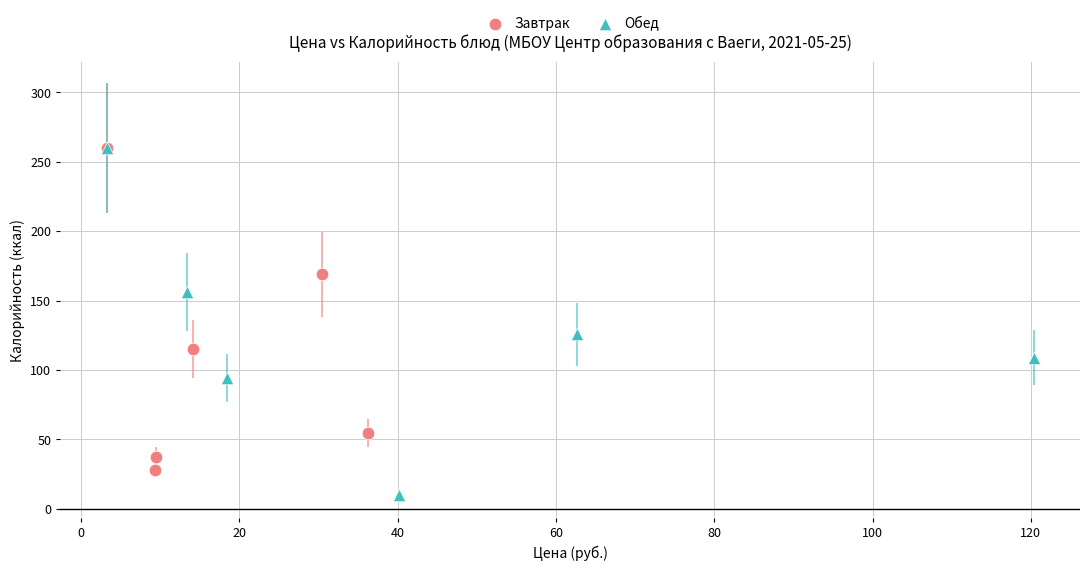

Which series has the largest Y range (max minus min)?

Обед